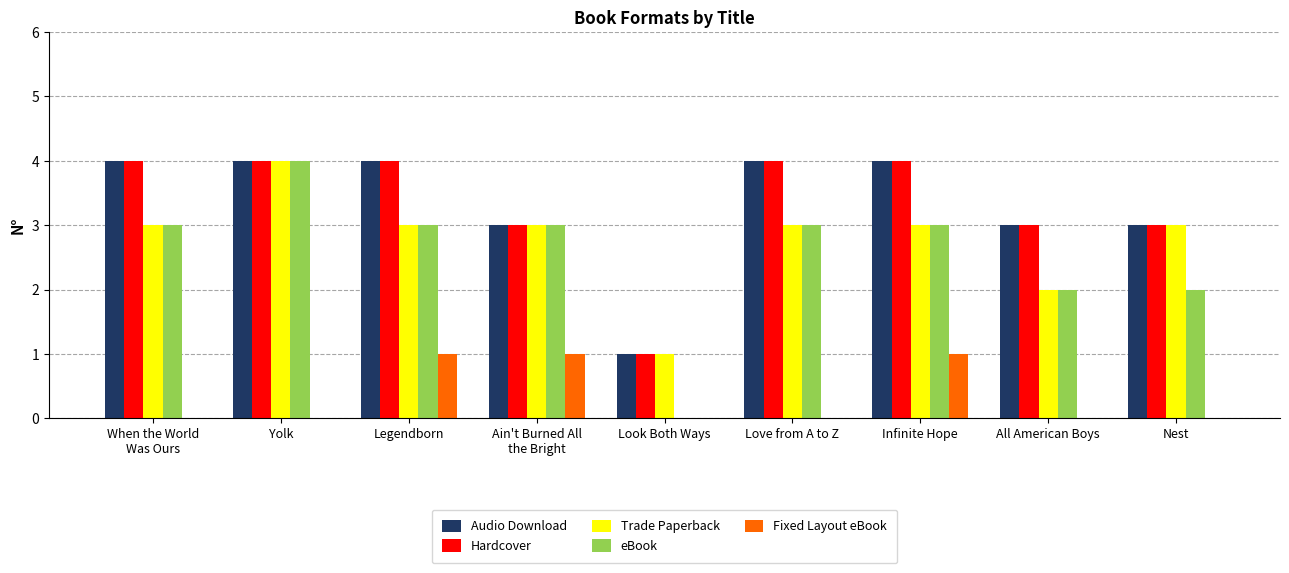

How many distinct data groups are displayed?

5